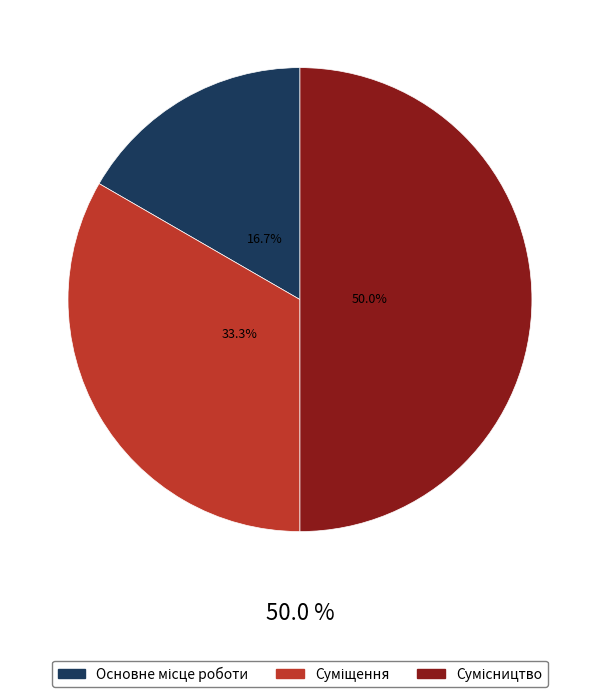

Is it true that Сумісництво is 63% of the pie?

False